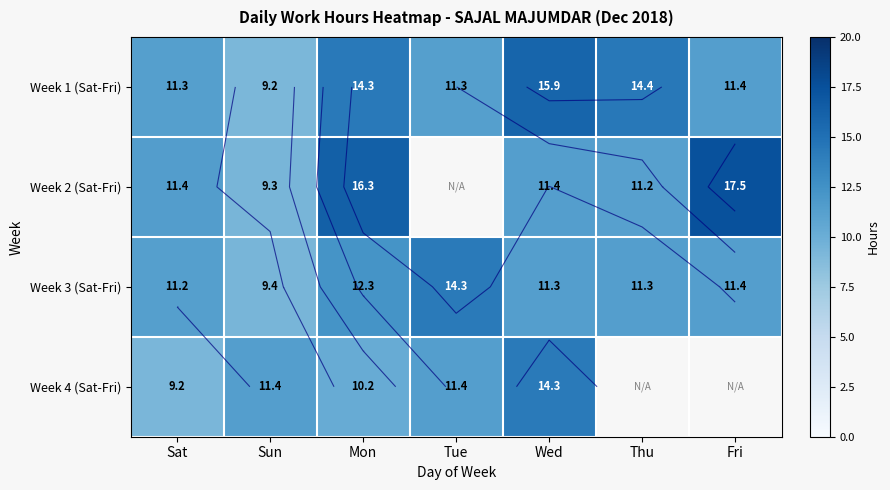

Between Mon and Wed, which is larger?

Wed